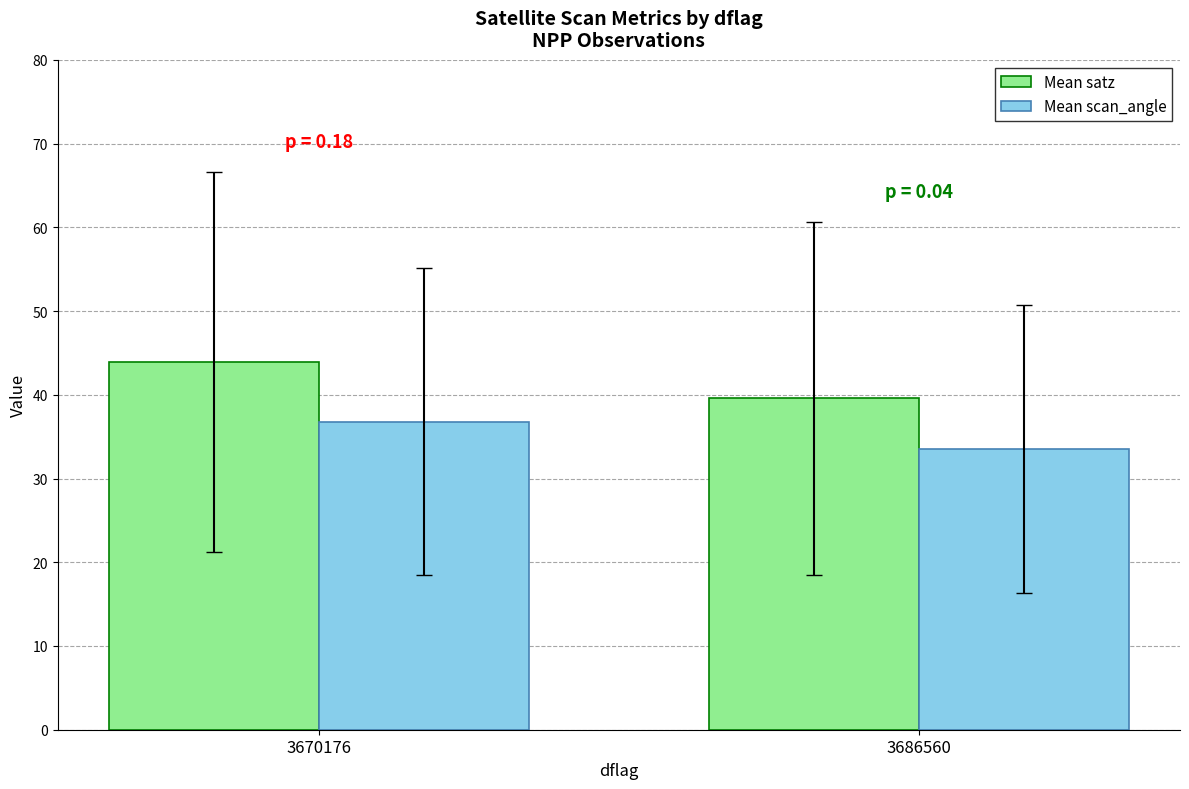

Reading left to right, transcribe all the data shown in this chart.

Mean satz: 44.0	39.6
Mean scan_angle: 36.8	33.5